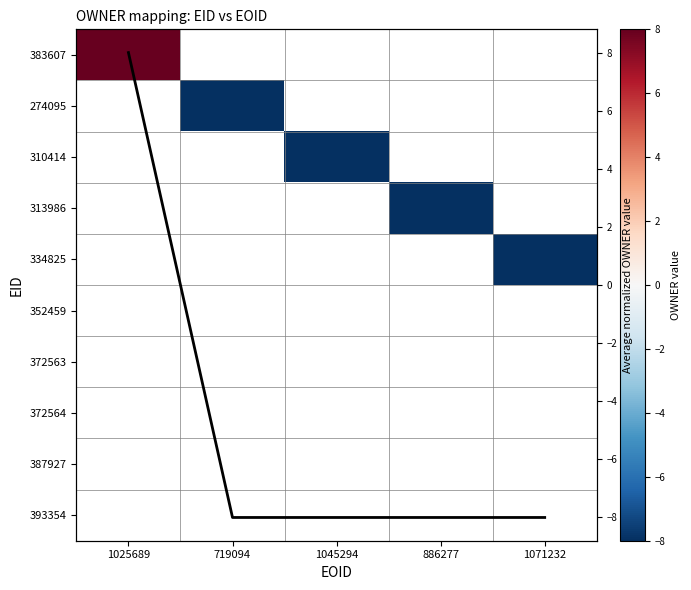

How many series are shown in this chart?

11